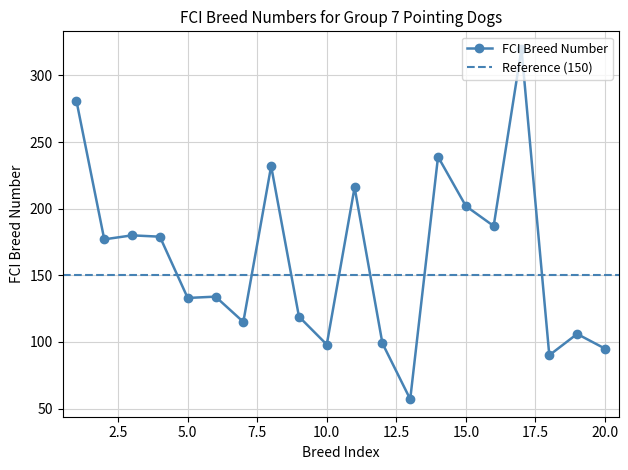

Does the chart display data point markers on the line(s)?

Yes